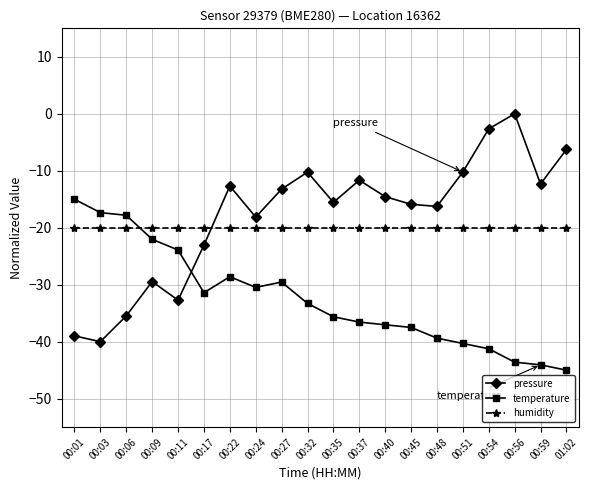

What is the label of the 18th point from the right?

00:06